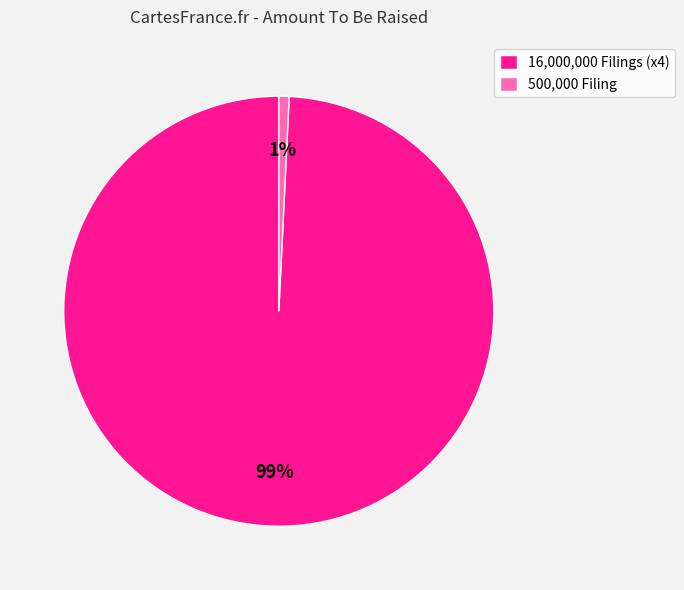

Which category has the smallest portion of the pie?

500,000 Filing